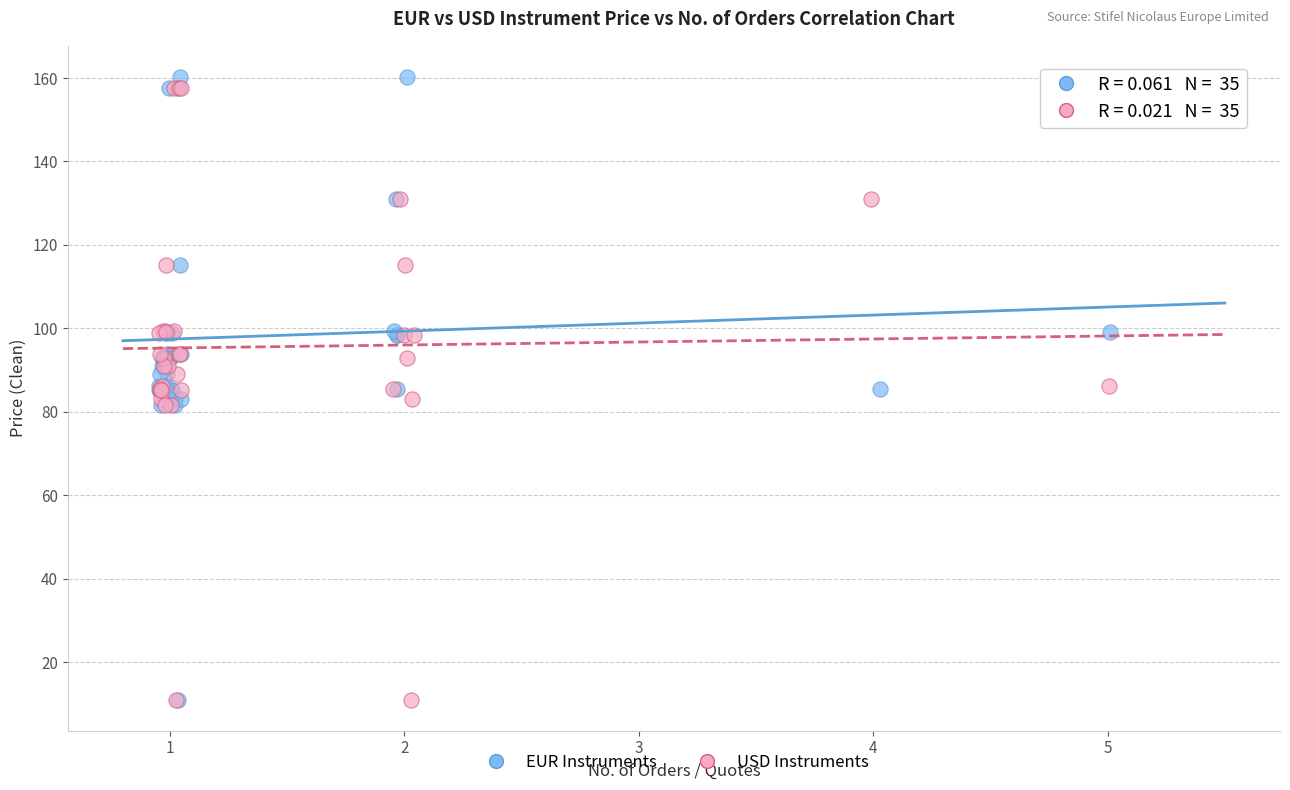

What are all the series names shown in the legend?

EUR Instruments, USD Instruments